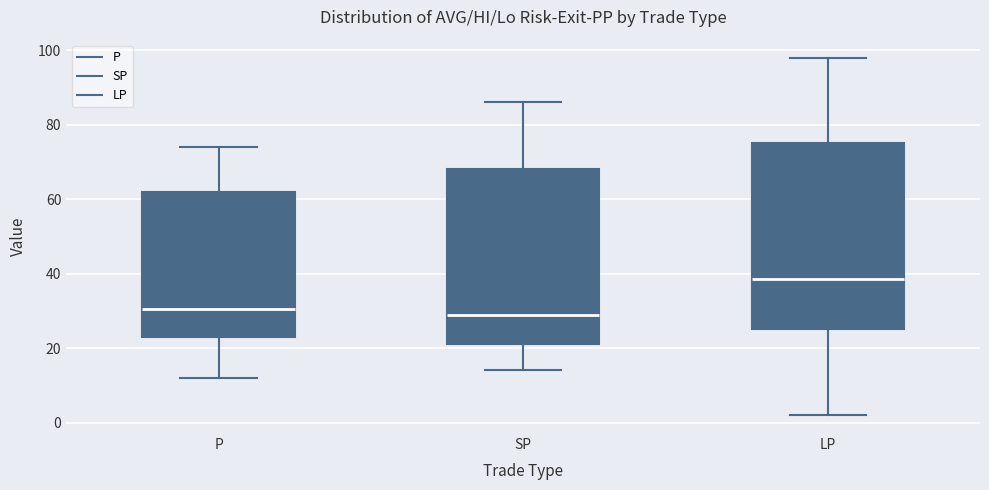

Reading left to right, read every box against the y-axis: the position of its median line, the range the box covers, and the ends of its whiskers. The values are not printed on the chart, so give them approximately, as read against the axis.

P: median 30, box 24 to 62, whiskers 12 to 74
SP: median 30, box 22 to 68, whiskers 14 to 86
LP: median 38, box 26 to 76, whiskers 2 to 98